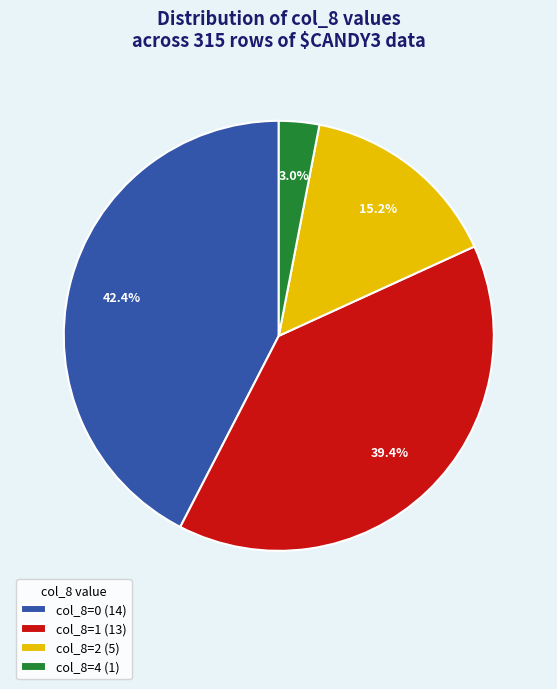

How many segments does this pie chart have?

4